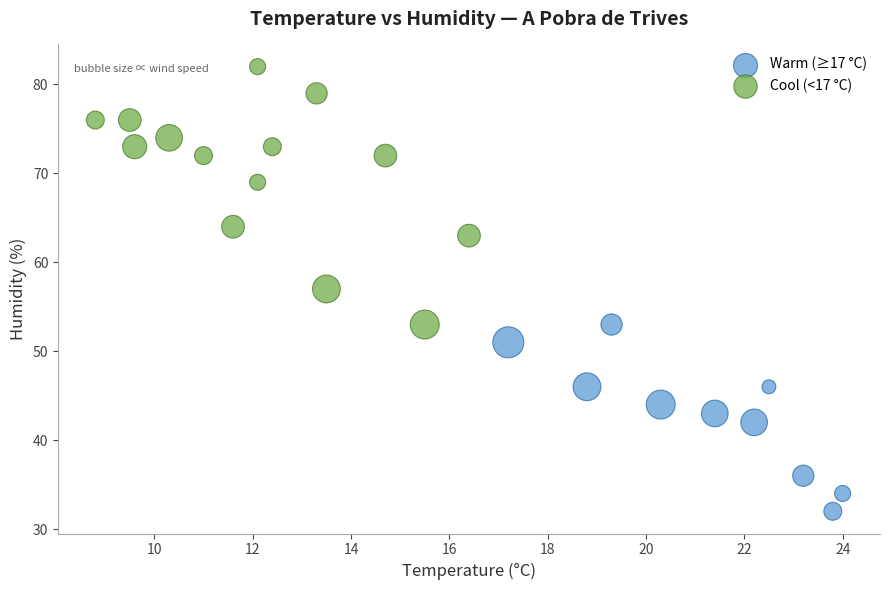

Which series has the largest Y range (max minus min)?

Cool (<17 °C)